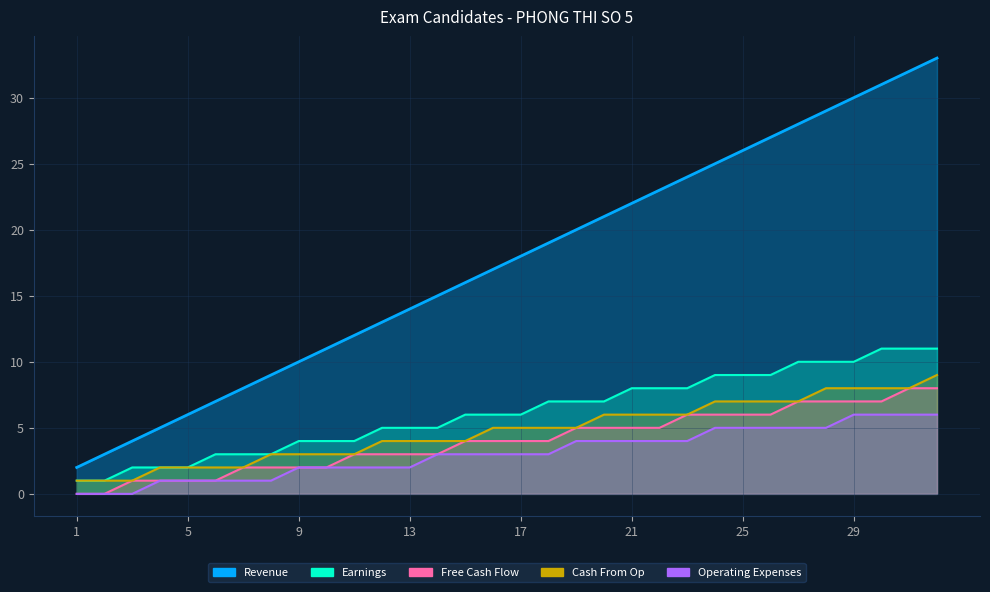

What is the difference between the Free Cash Flow values at 28 and 21?

2